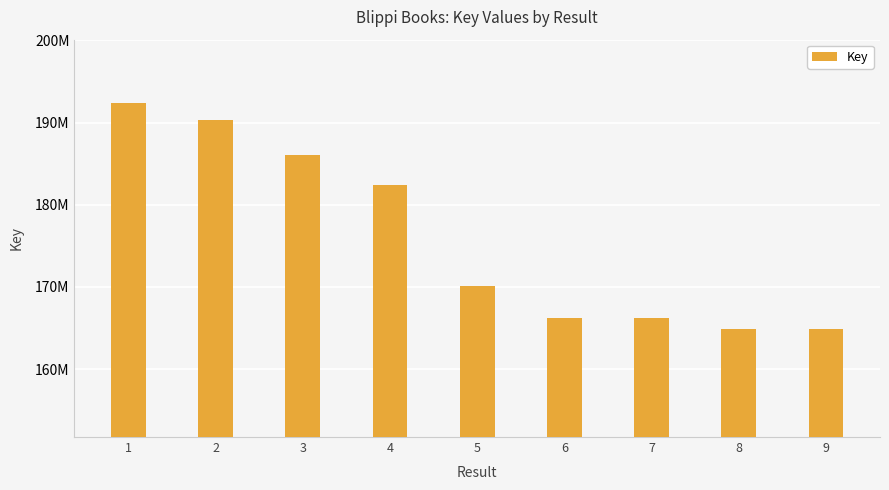

What value does the data have at 8, to the nearest 50?

164942650